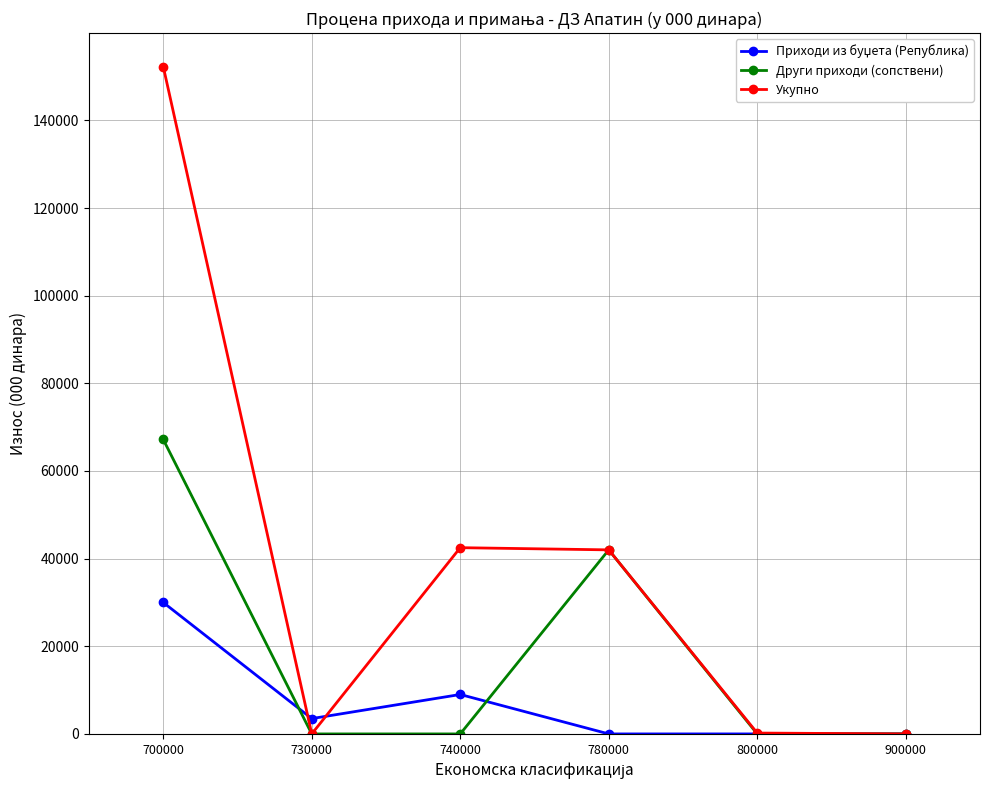

True or false: Други приходи (сопствени) has a value of 40583 at 740000.

False